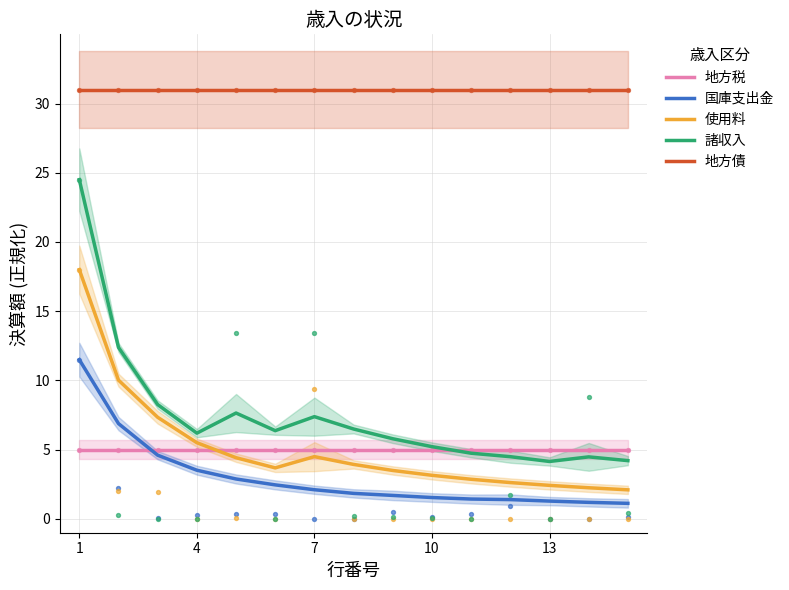

At which category is the sum across all series the highest?

1